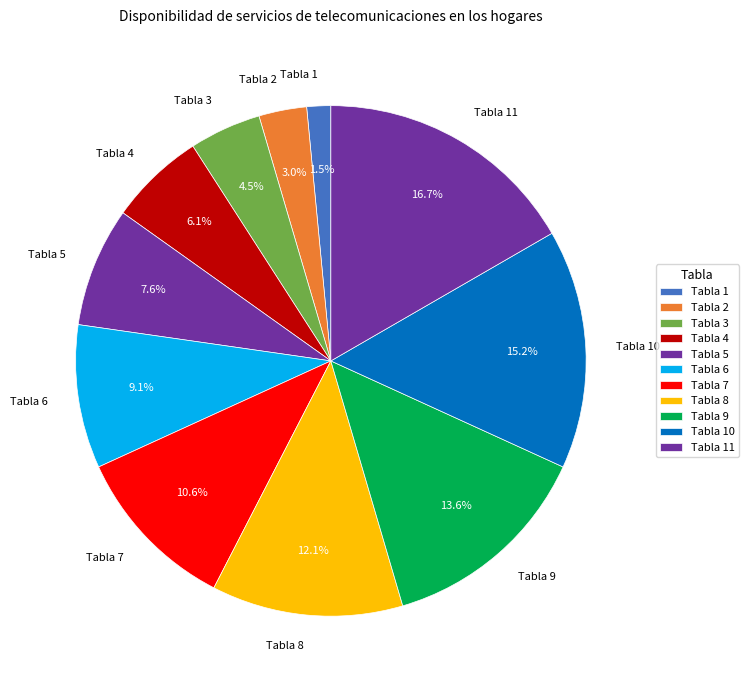

How much of the chart is everything except Tabla 5?

92.4%